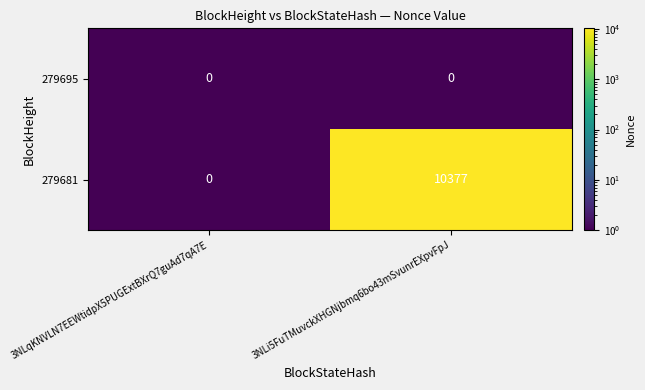

At which category is the sum across all series the highest?

3NLi5FuTMuvckXHGNjbmq6bo43mSvunrEXpvFpJ